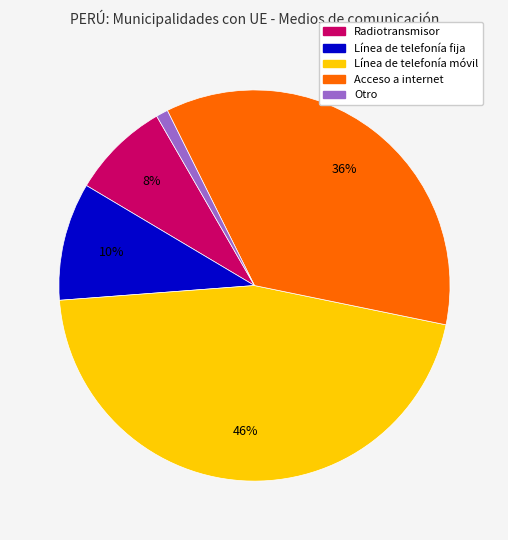

To the nearest percent, what is the average slice percentage?

20%